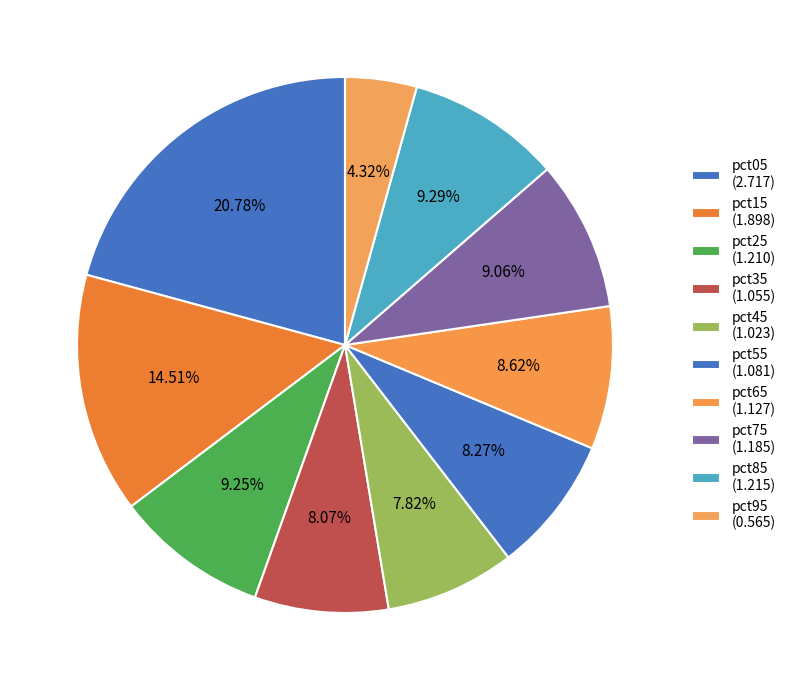

What percentage is the pct65 slice, to the nearest percent?

9%